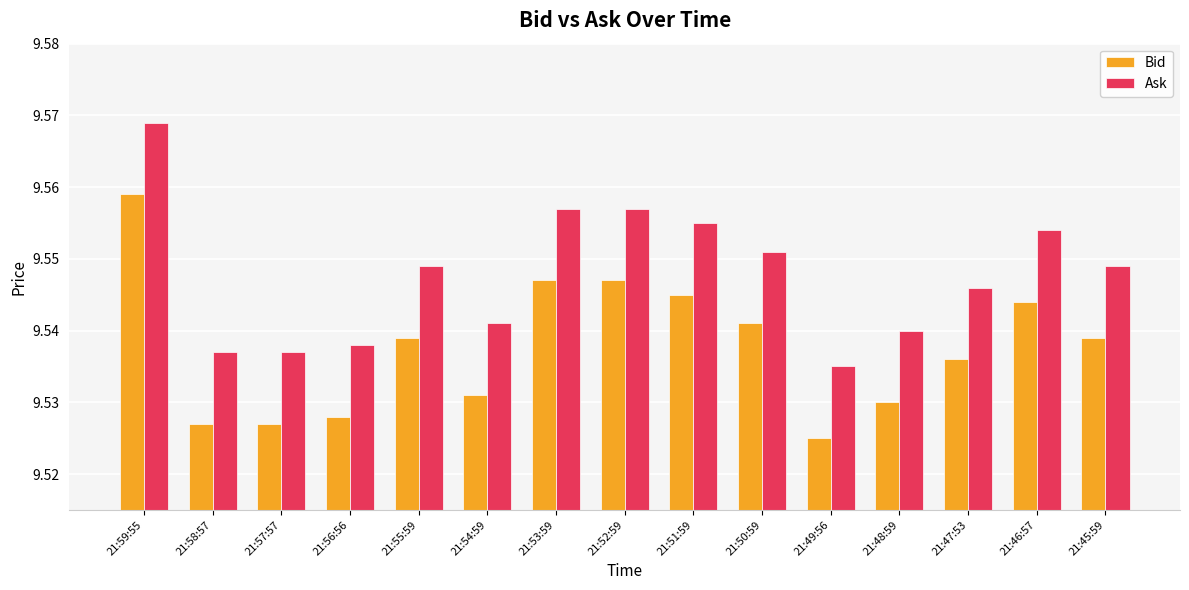

What is the sum of the Ask values at 21:47:53 and 21:48:59?

19.1